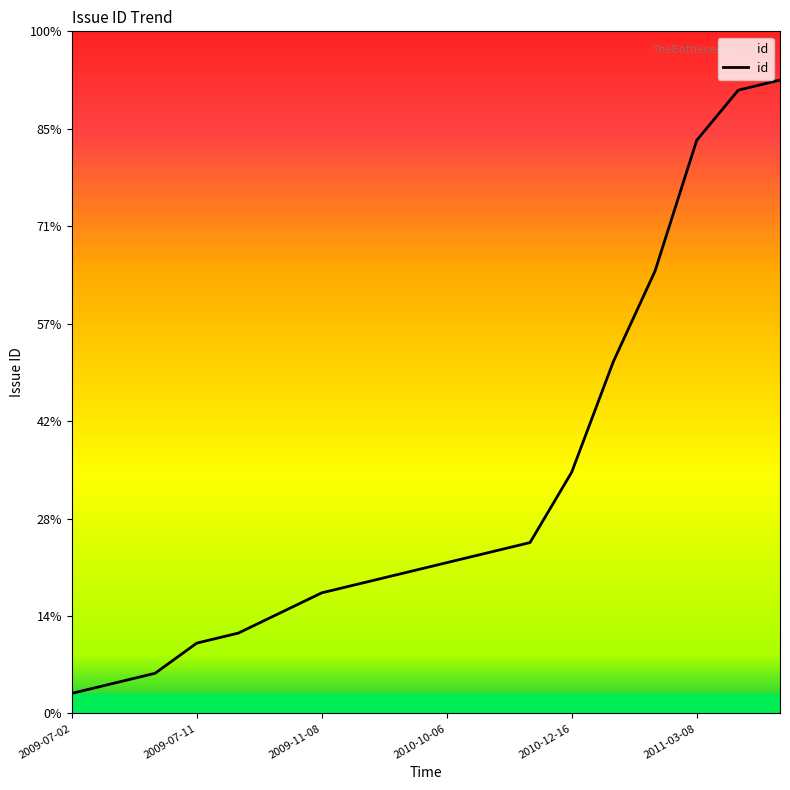

Does the chart display data point markers on the line(s)?

No